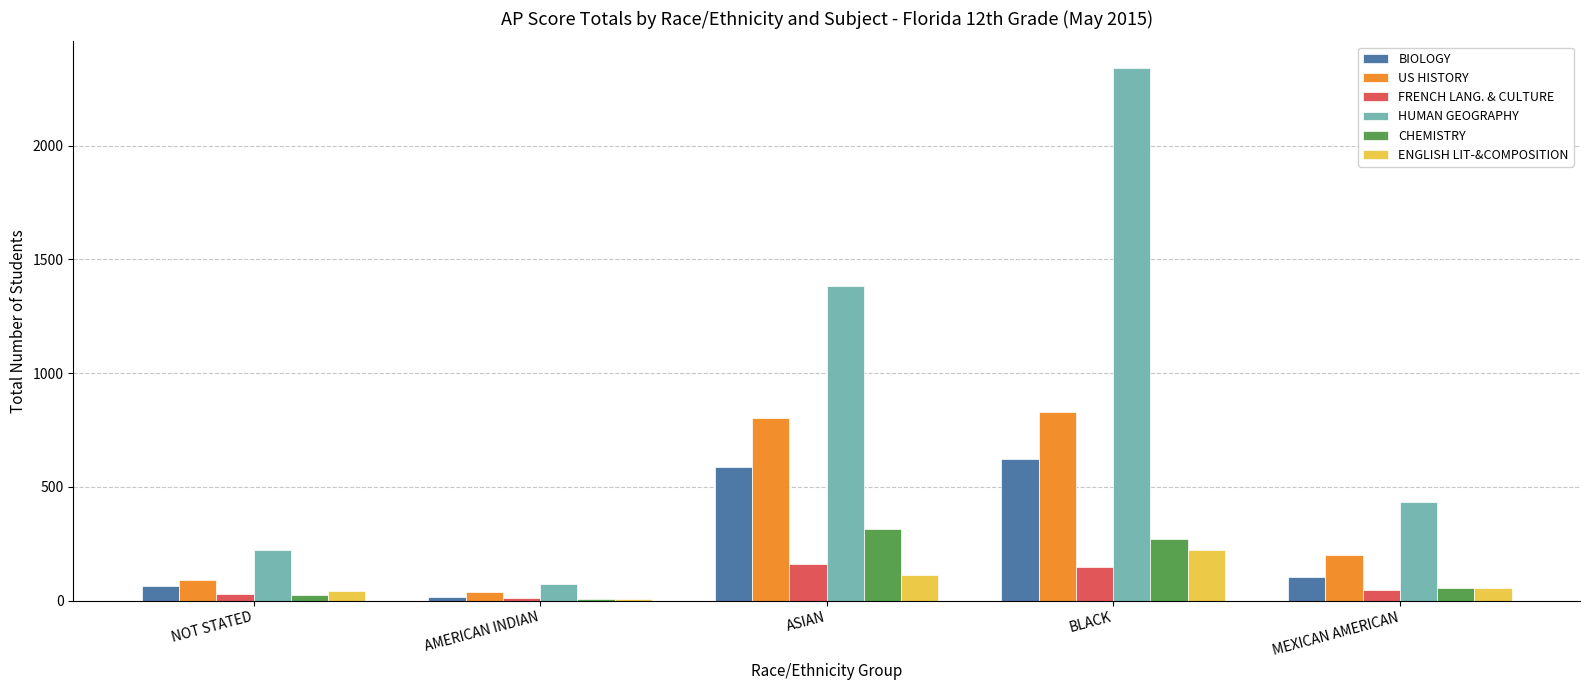

Between NOT STATED and ASIAN, which series saw the biggest shift?

HUMAN GEOGRAPHY